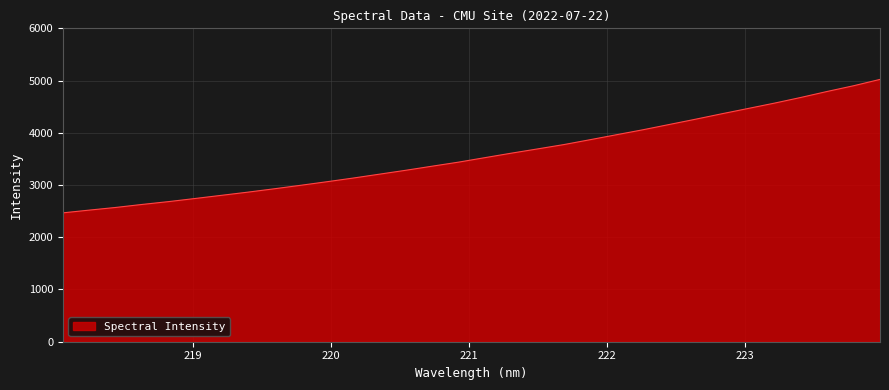

What is the maximum value shown in the chart?

5022.1